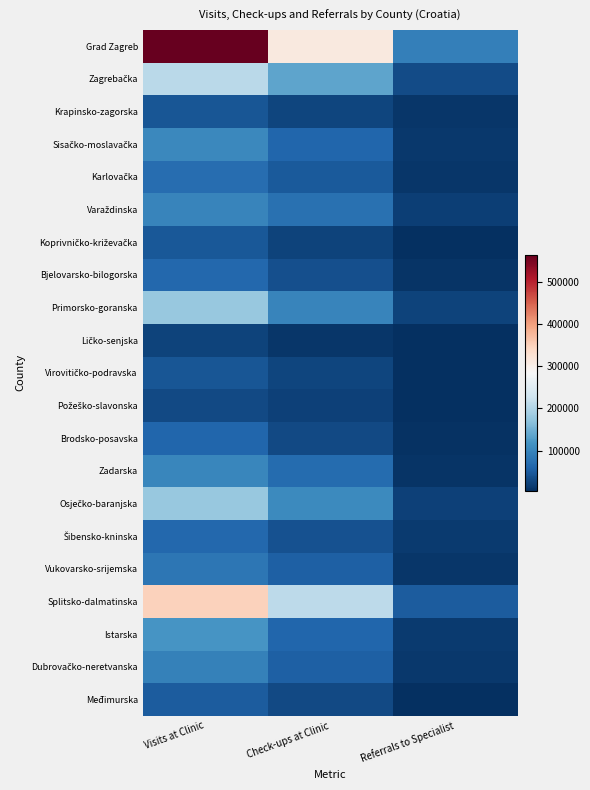

At how many categories does at least one series exceed 222875?

2